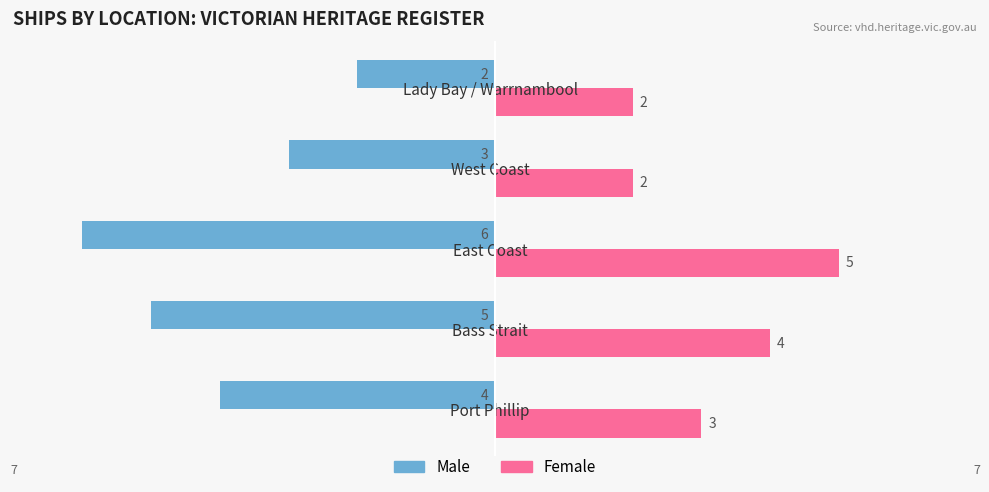

List the series in order of their peak value, lowest first.

Male, Female